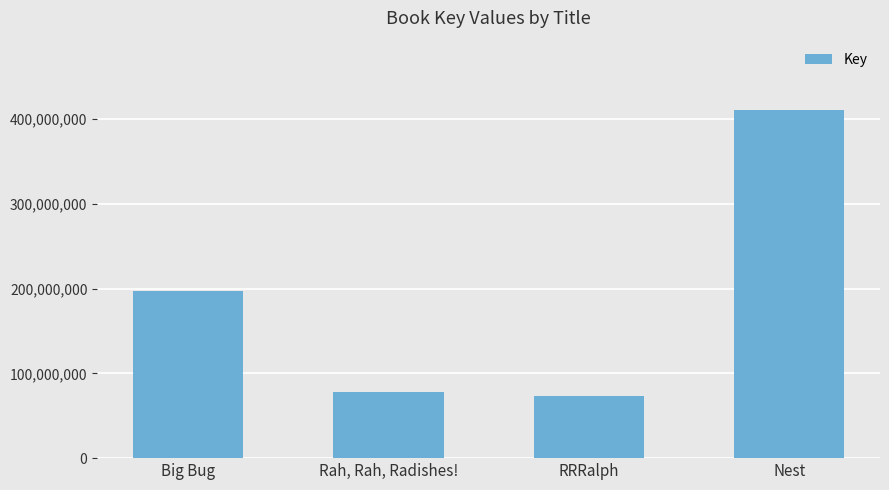

Where is the data nearest to the value 242040293?

Big Bug